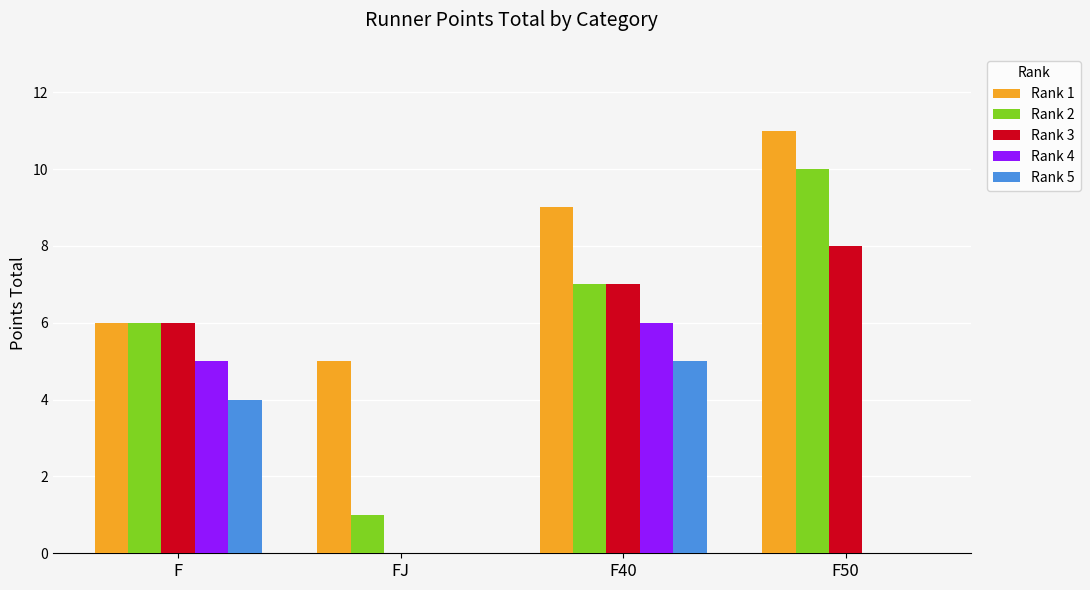

How many groups of bars are there?

4